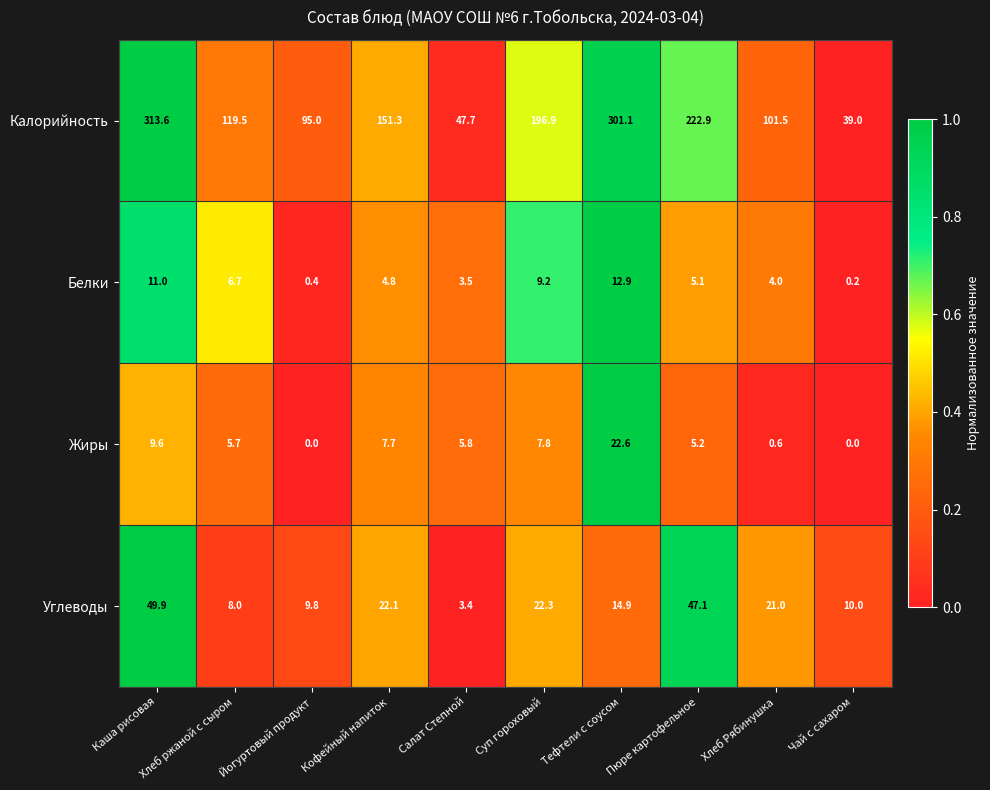

The Углеводы series shows 14.9 at Йогуртовый продукт. True or false?

False